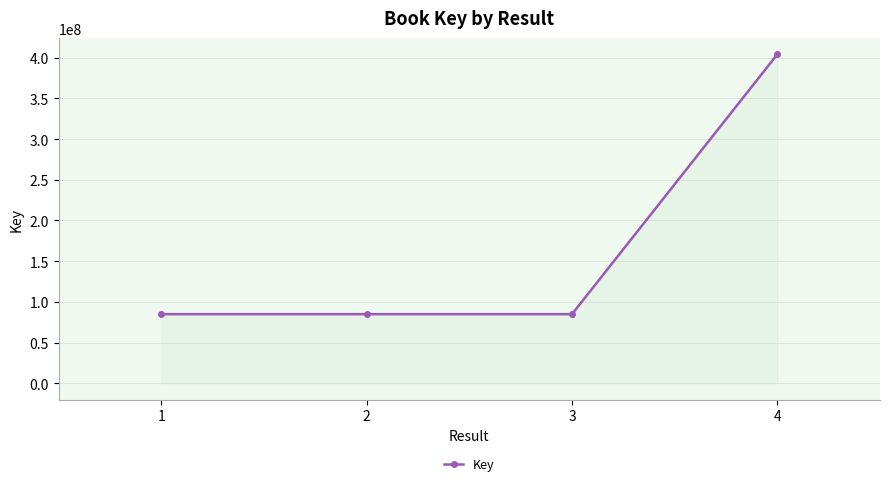

Which label corresponds to the largest value in the chart?

4